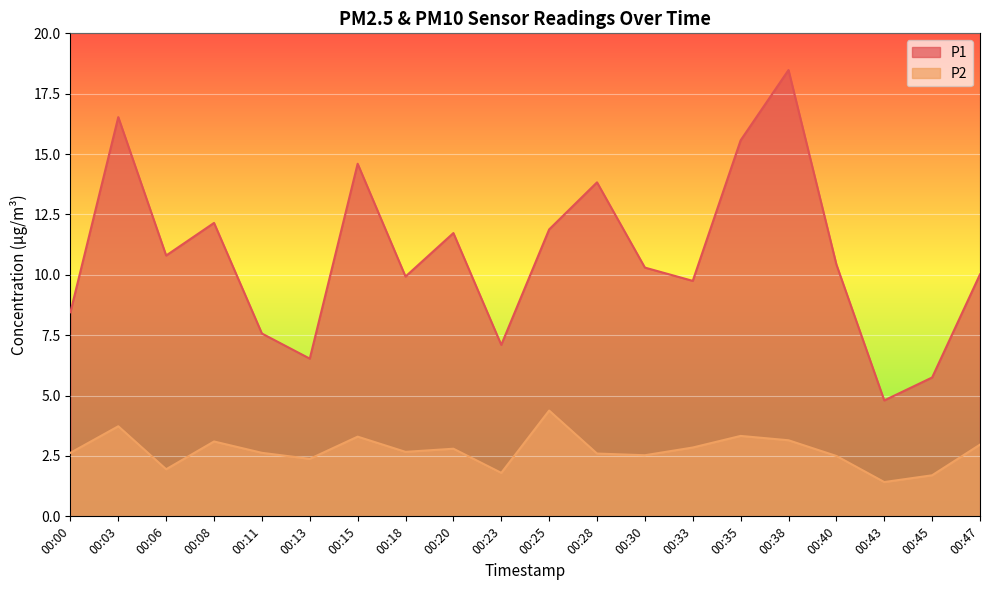

Where is the first local maximum for P1?

00:03